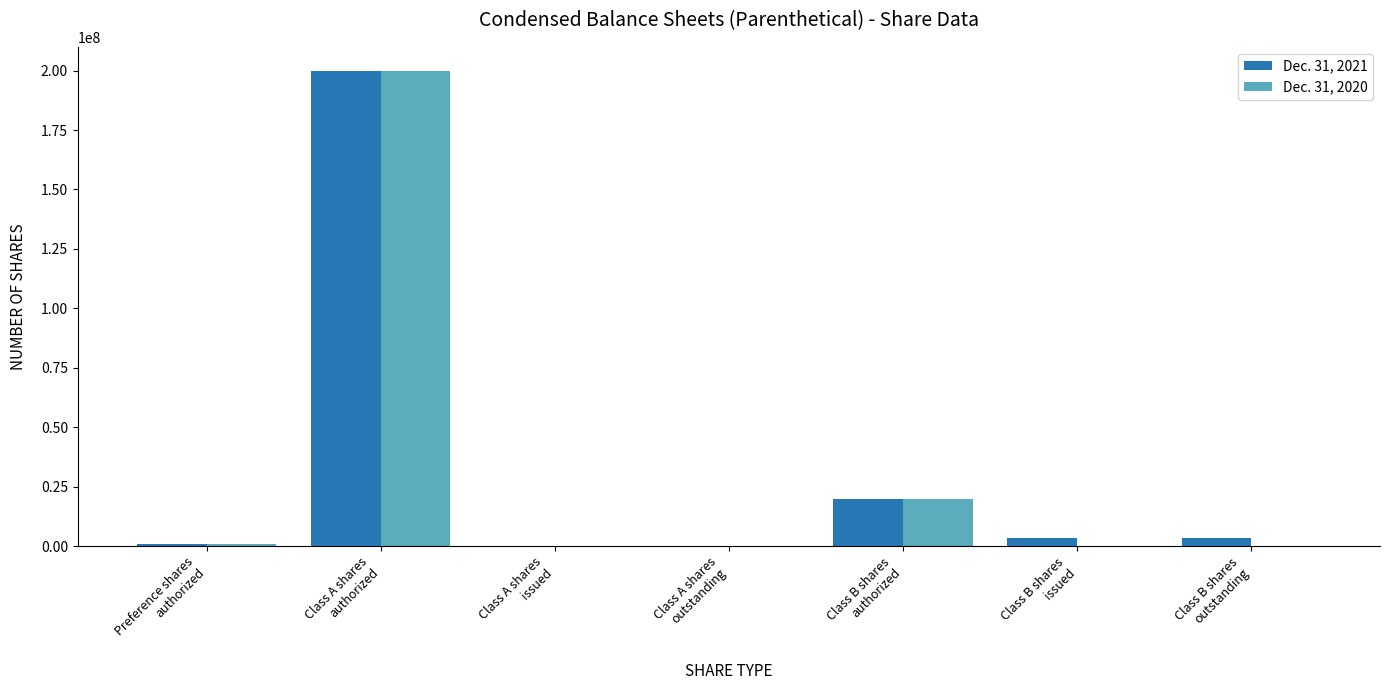

What are all the series names shown in the legend?

Dec. 31, 2021, Dec. 31, 2020